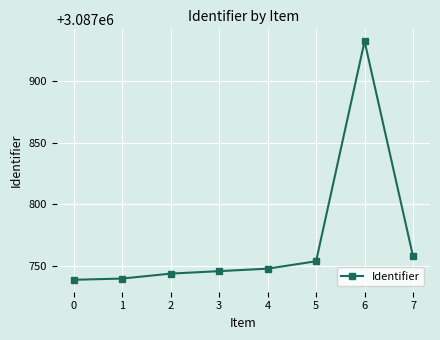

Does the chart display data point markers on the line(s)?

Yes